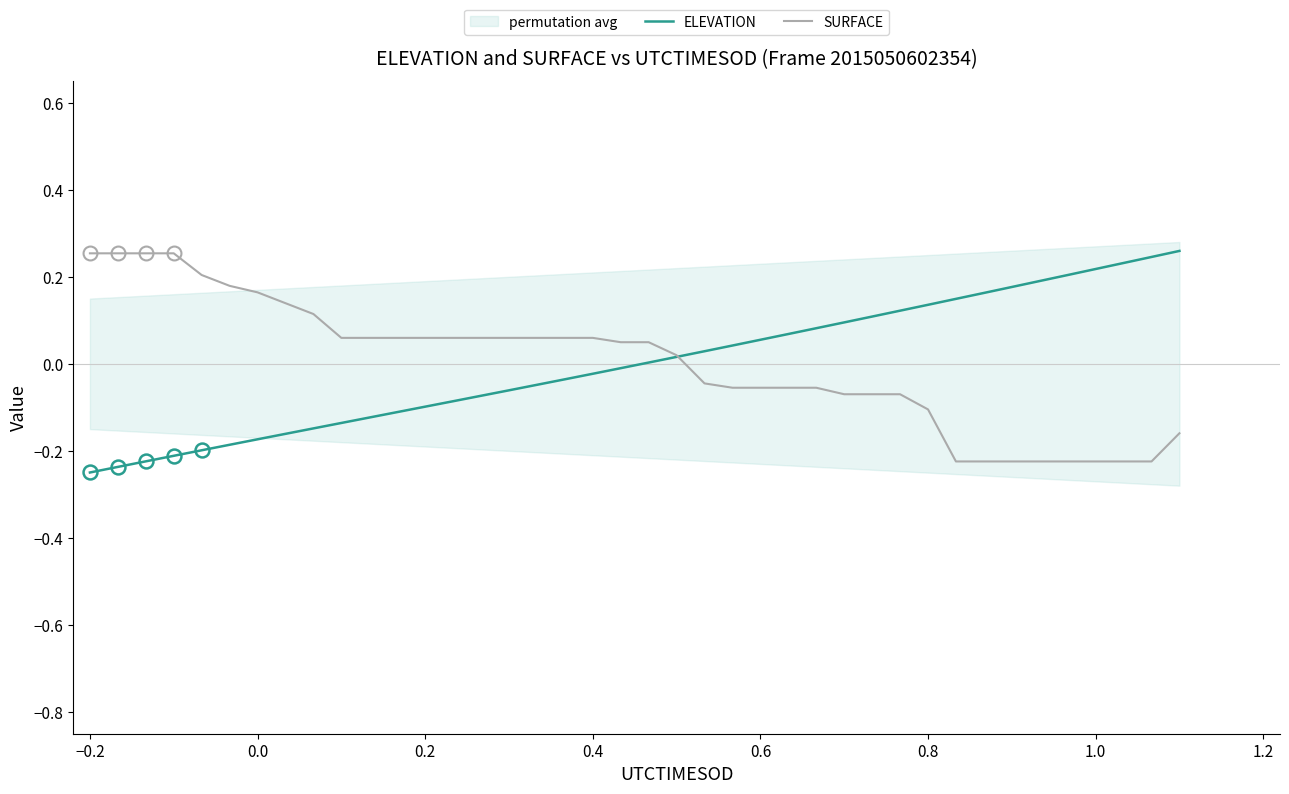

True or false: SURFACE has a value of -0.3 at 37.

False